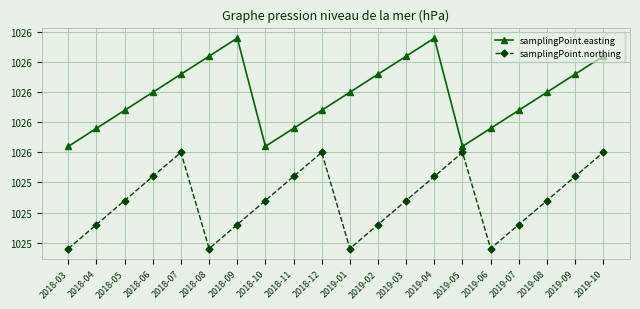

What are all the series names shown in the legend?

samplingPoint.easting, samplingPoint.northing